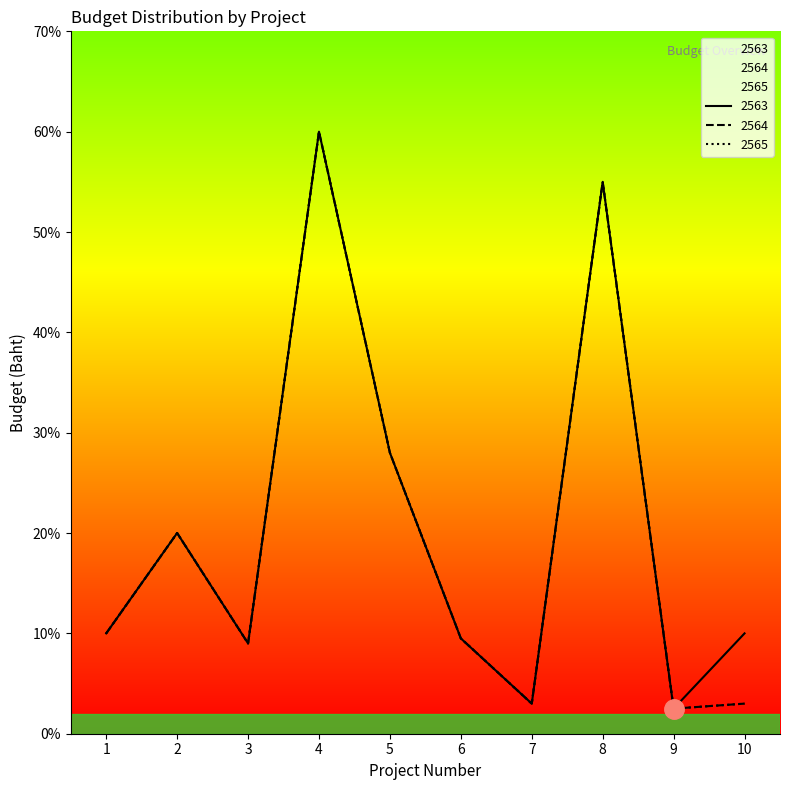

True or false: 2563 has more than 0 interior local peaks.

True